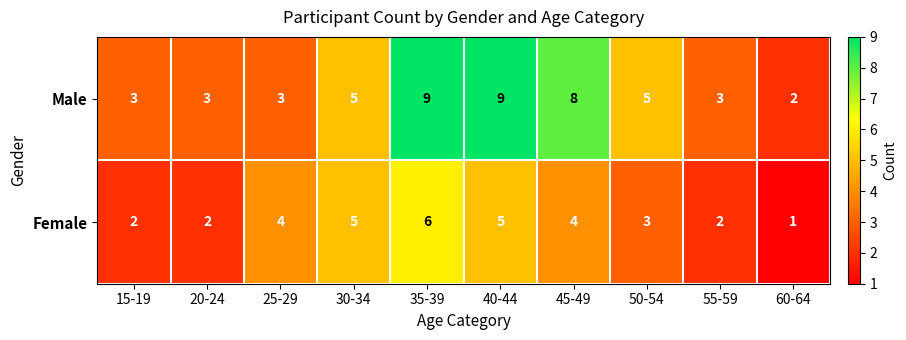

Rank the series at 25-29 from highest to lowest value.

Female, Male